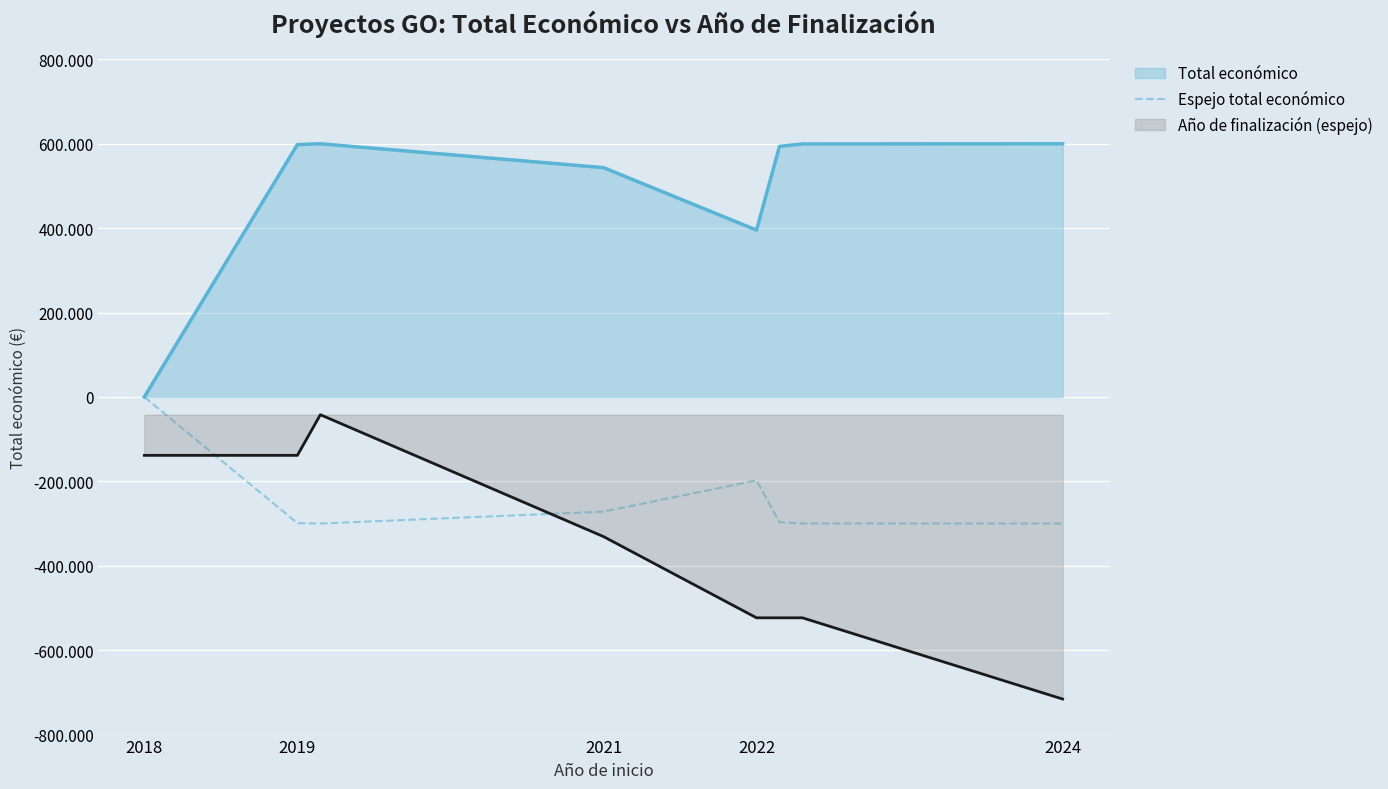

Does the chart display data point markers on the line(s)?

No